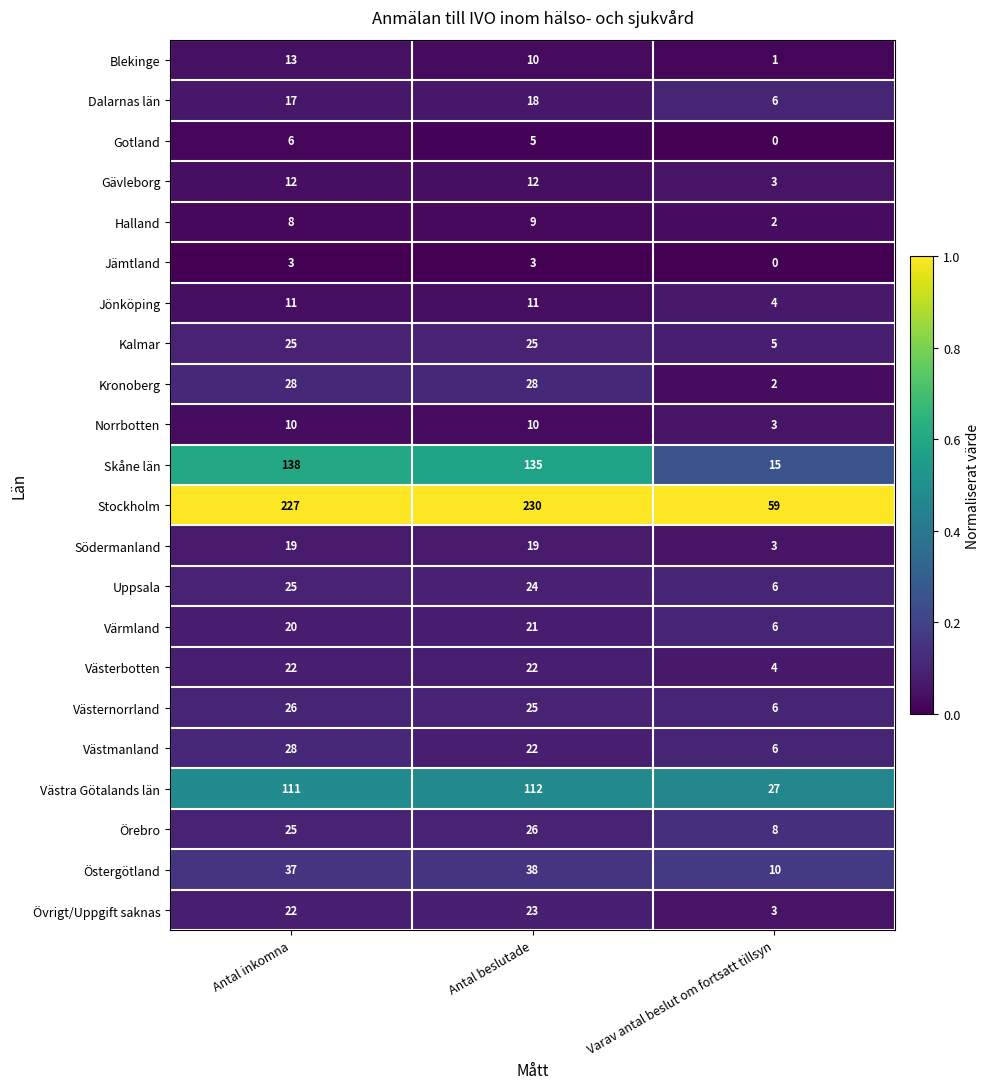

Where is Västmanland nearest to the value 17?

Antal beslutade